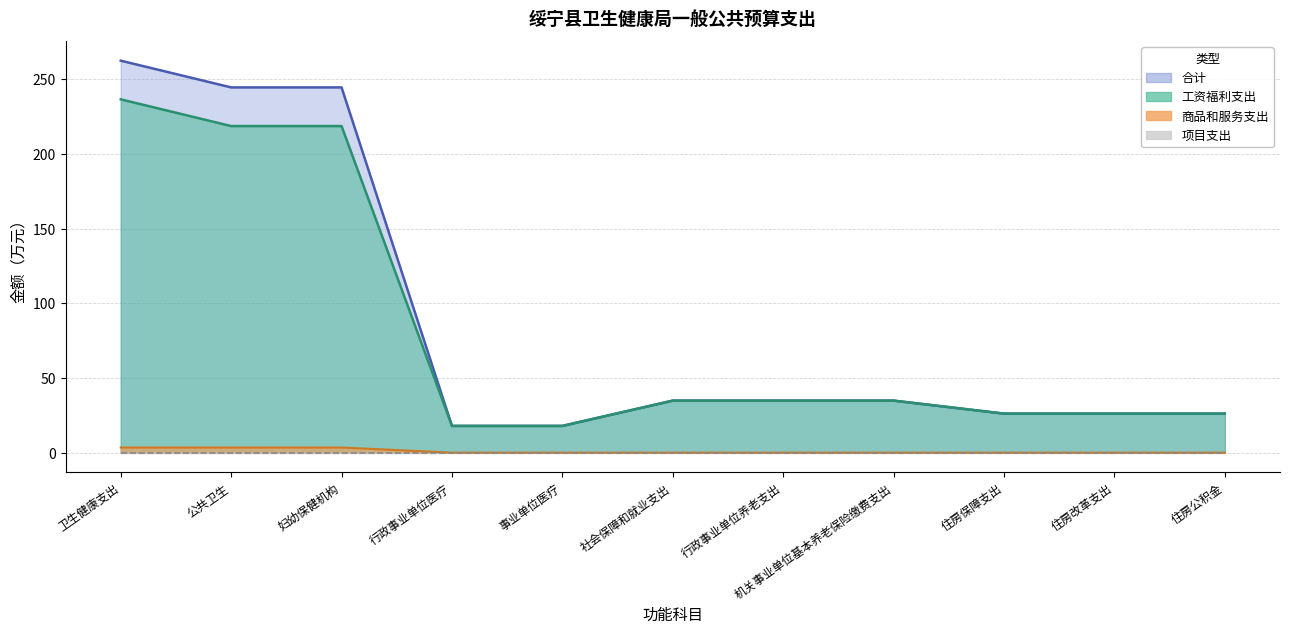

At which label does 合计 reach its minimum?

行政事业单位医疗